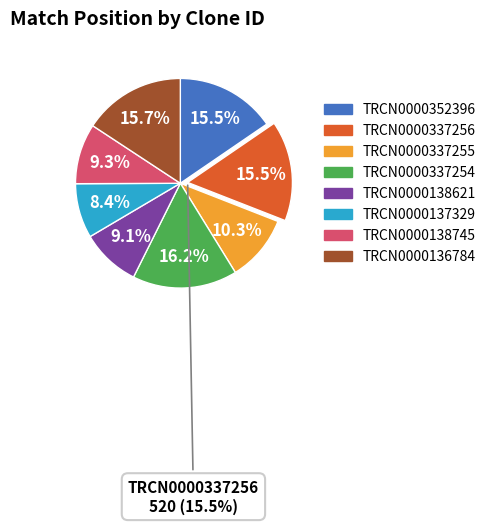

Is there a majority slice in this chart?

No